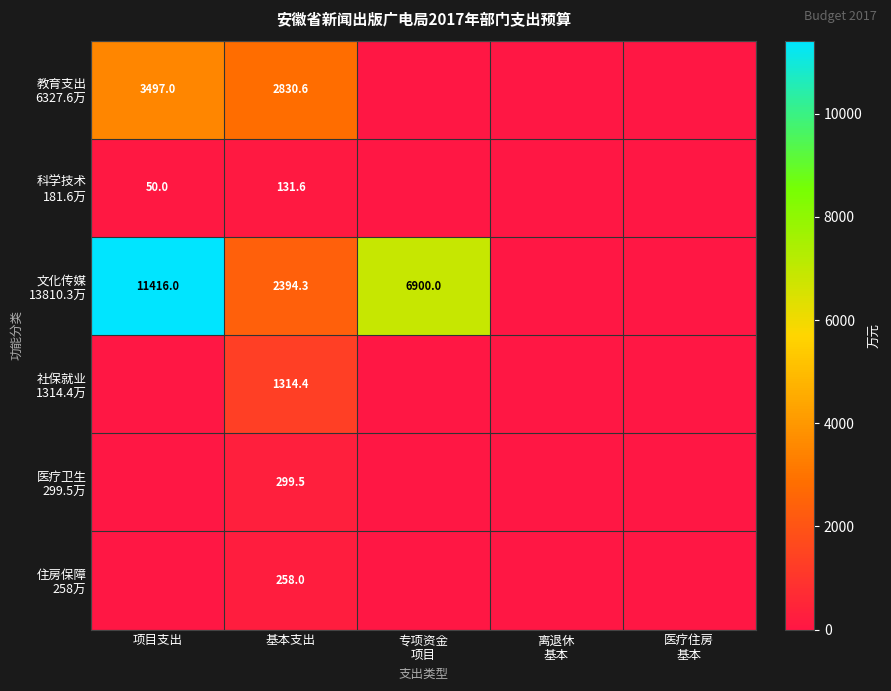

What is the spread (max minus min) of values at 基本支出?

2699.0